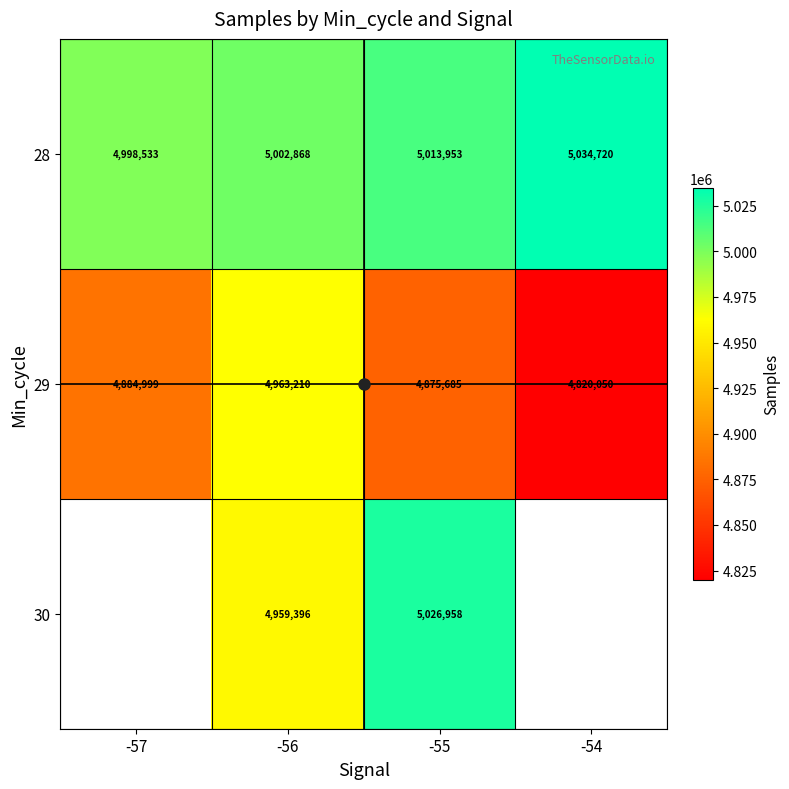

At which label does 29 reach its peak?

-56